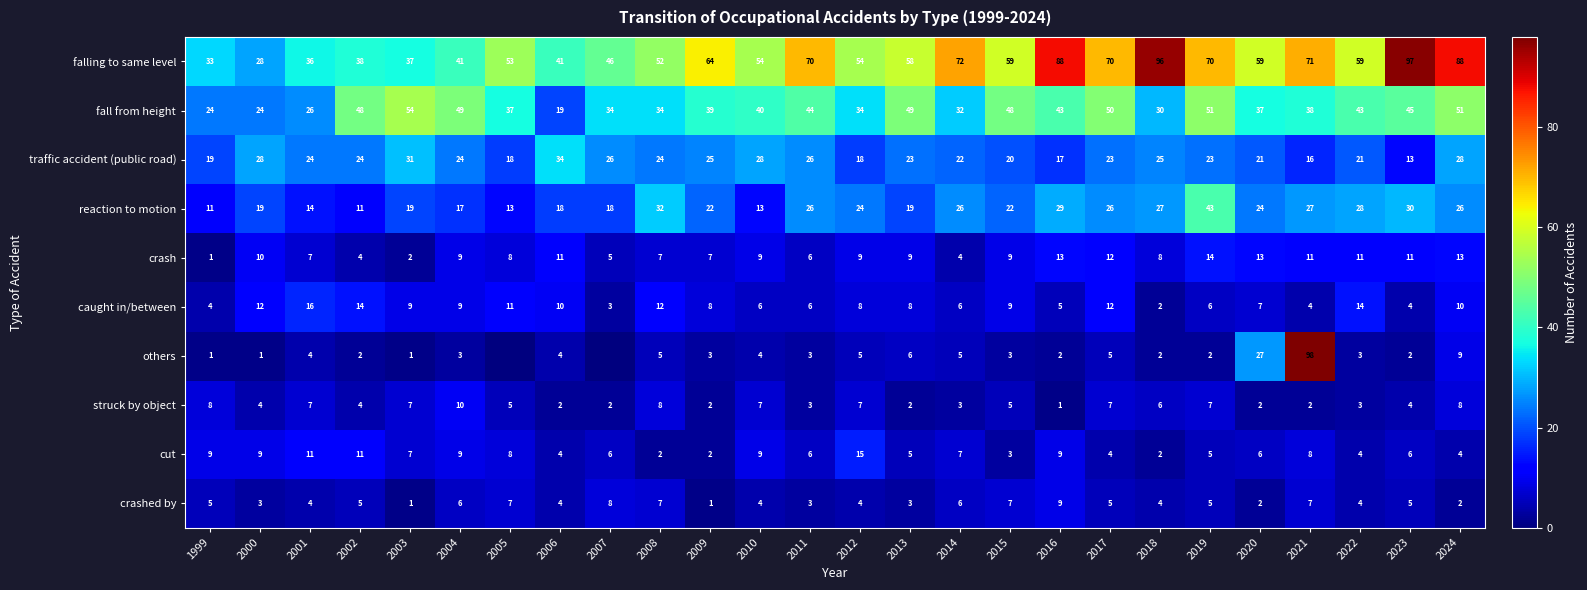

At which category is the sum across all series the highest?

2021